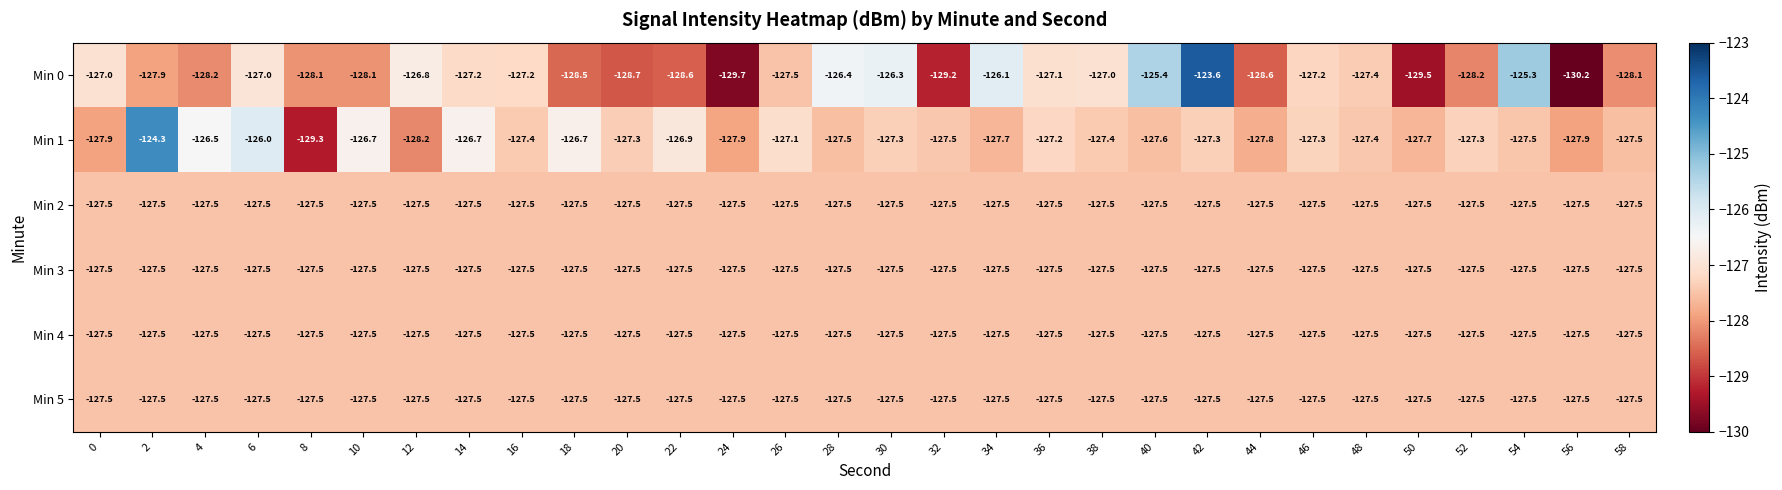

Is the value of Min 1 at 56 greater than the value of Min 0 at 44?

Yes